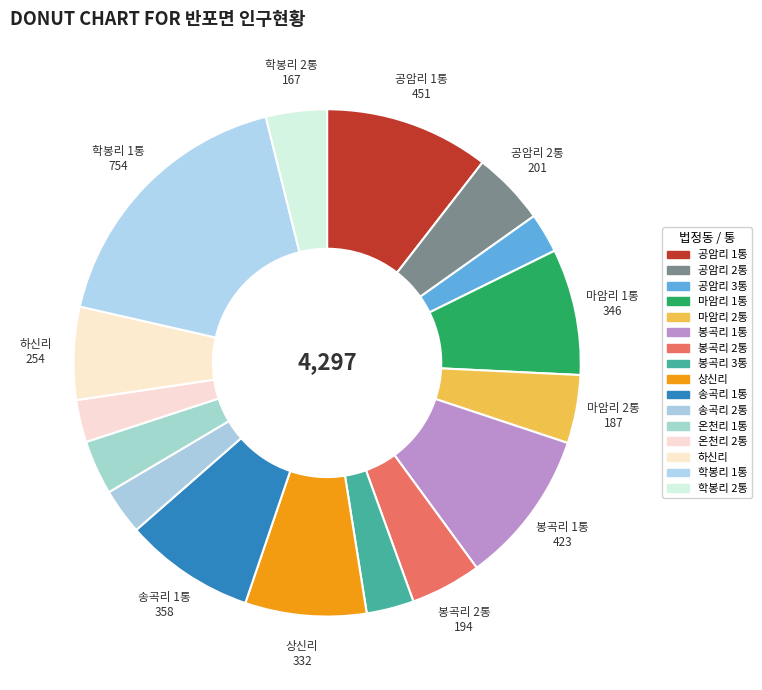

What percentage is the 공암리 1통 slice, to the nearest percent?

10%